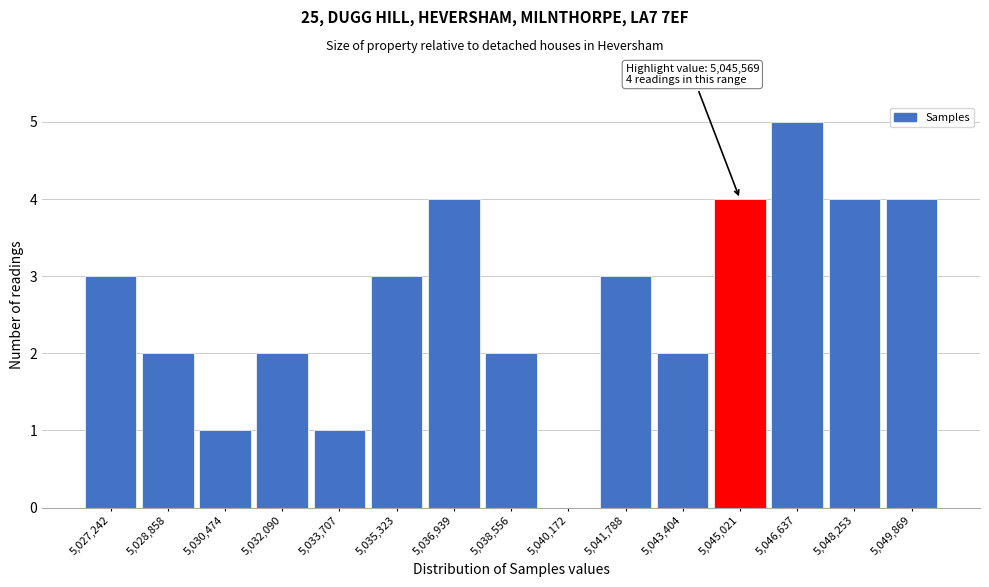

Over which range of the x-axis is the bar tallest?

5045800 to 5047400